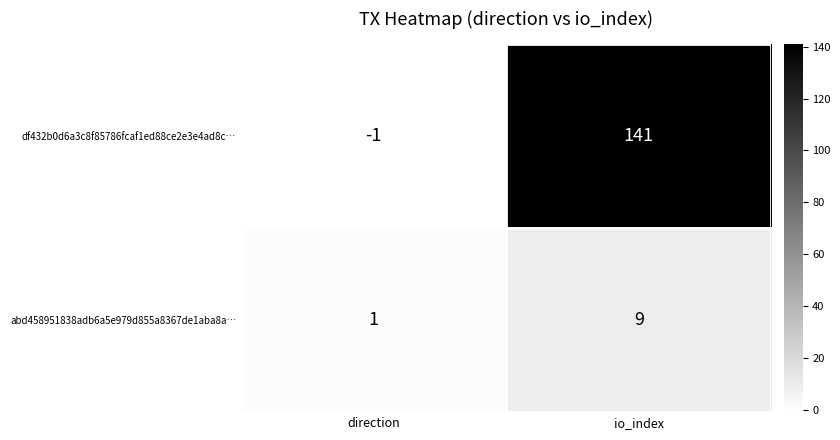

The abd458951838adb6a5e979d855a8367de1aba8a… series shows 1 at direction. True or false?

True